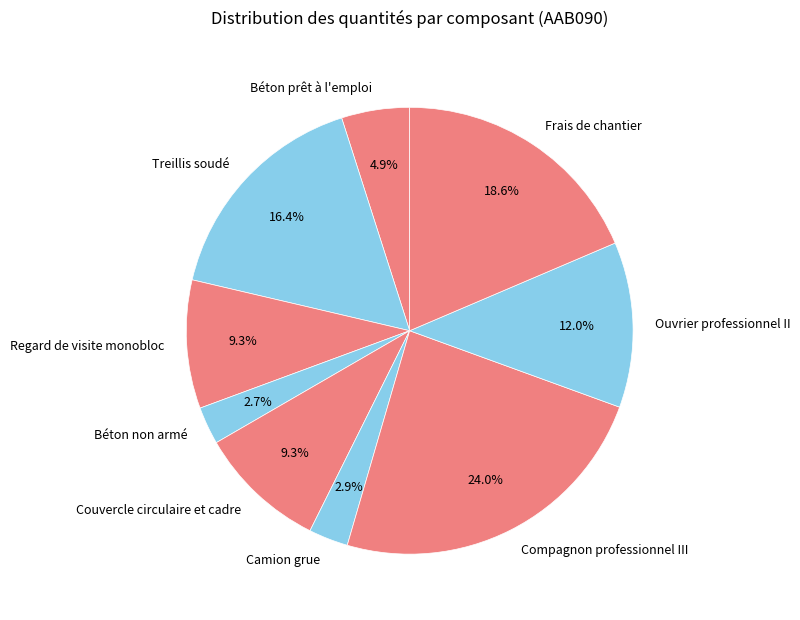

Which category has the biggest portion of the pie?

Compagnon professionnel III